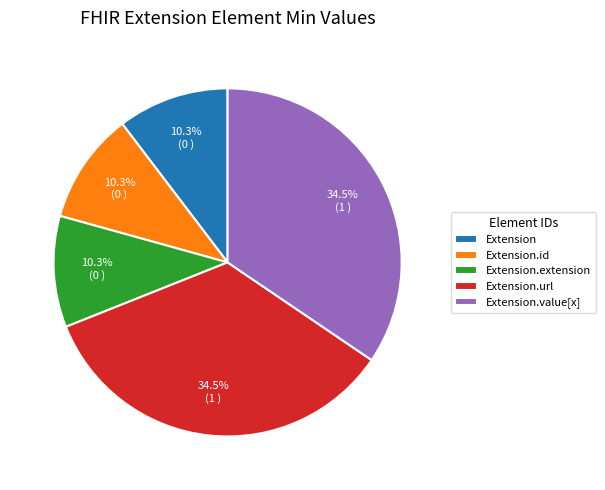

Does Extension.value[x] account for over 50% of the chart?

No